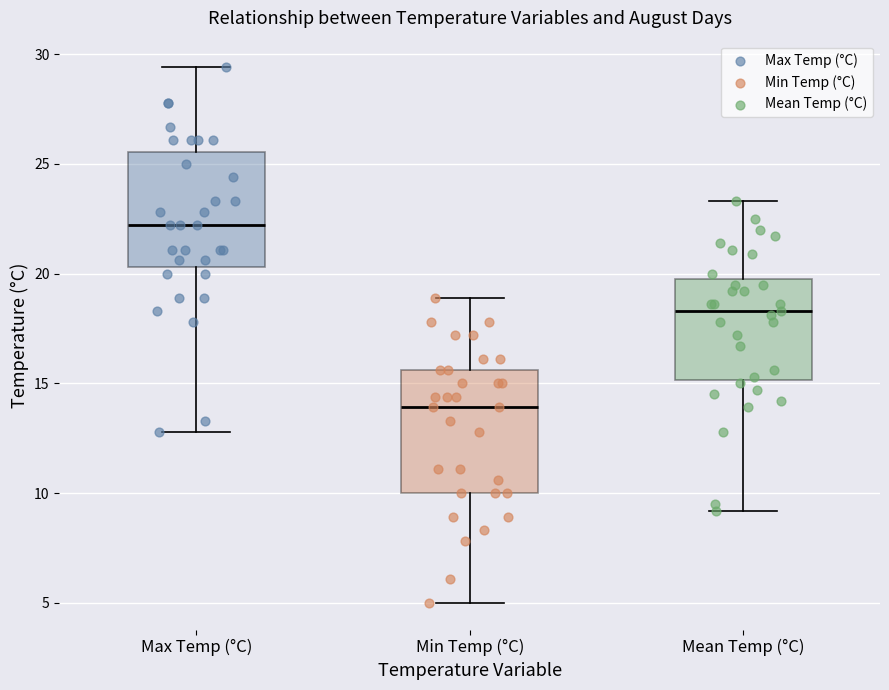

Reading left to right, transcribe this box plot: for each box, give where its median line is, the range the box spans, and where its two whiskers end, as read against the y-axis. The values are not printed on the chart, so give them approximately, as read against the axis.

Max Temp (°C): median 22.0, box 20.5 to 25.5, whiskers 13.0 to 29.5
Min Temp (°C): median 14.0, box 10.0 to 15.5, whiskers 5.0 to 19.0
Mean Temp (°C): median 18.5, box 15.0 to 20.0, whiskers 9.0 to 23.5